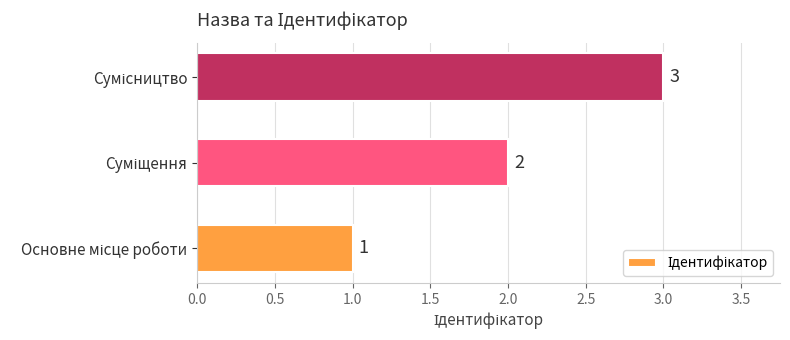

How many distinct data groups are displayed?

1